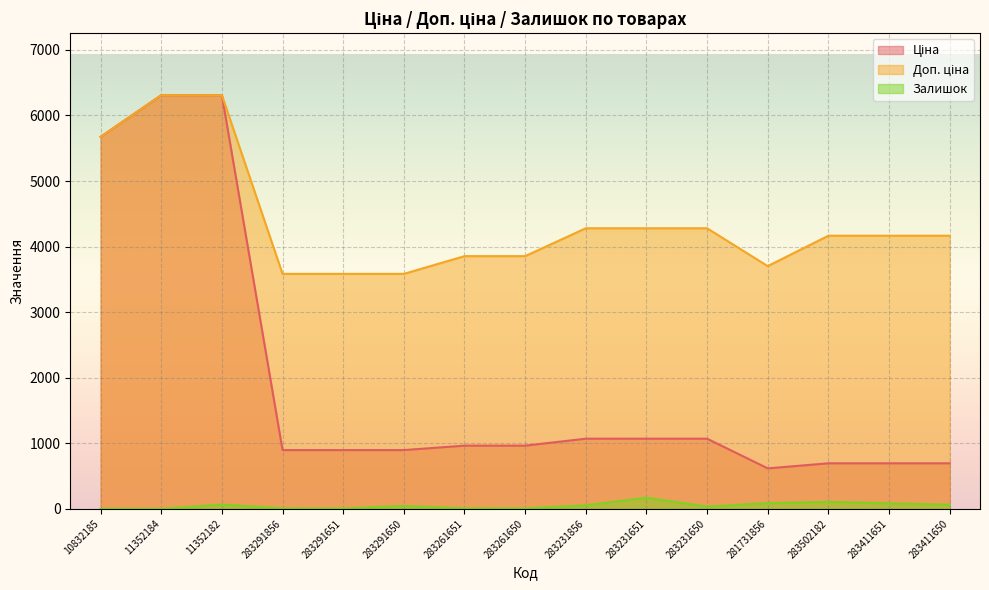

True or false: Ціна and Доп. ціна cross at least once.

False